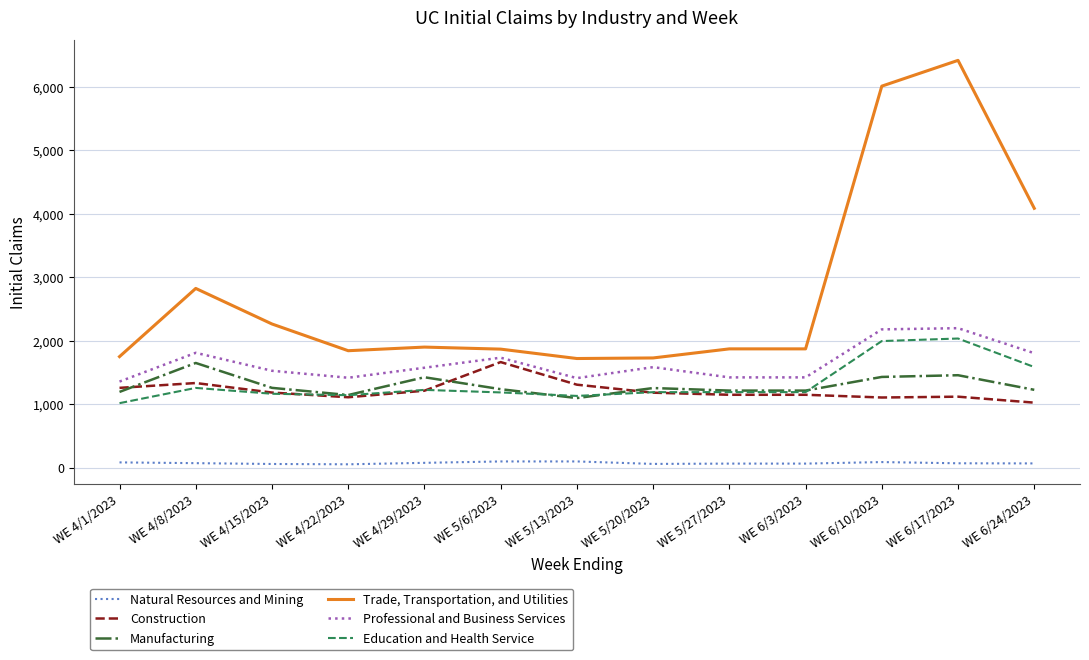

What is the lowest value of the Construction series?

1026